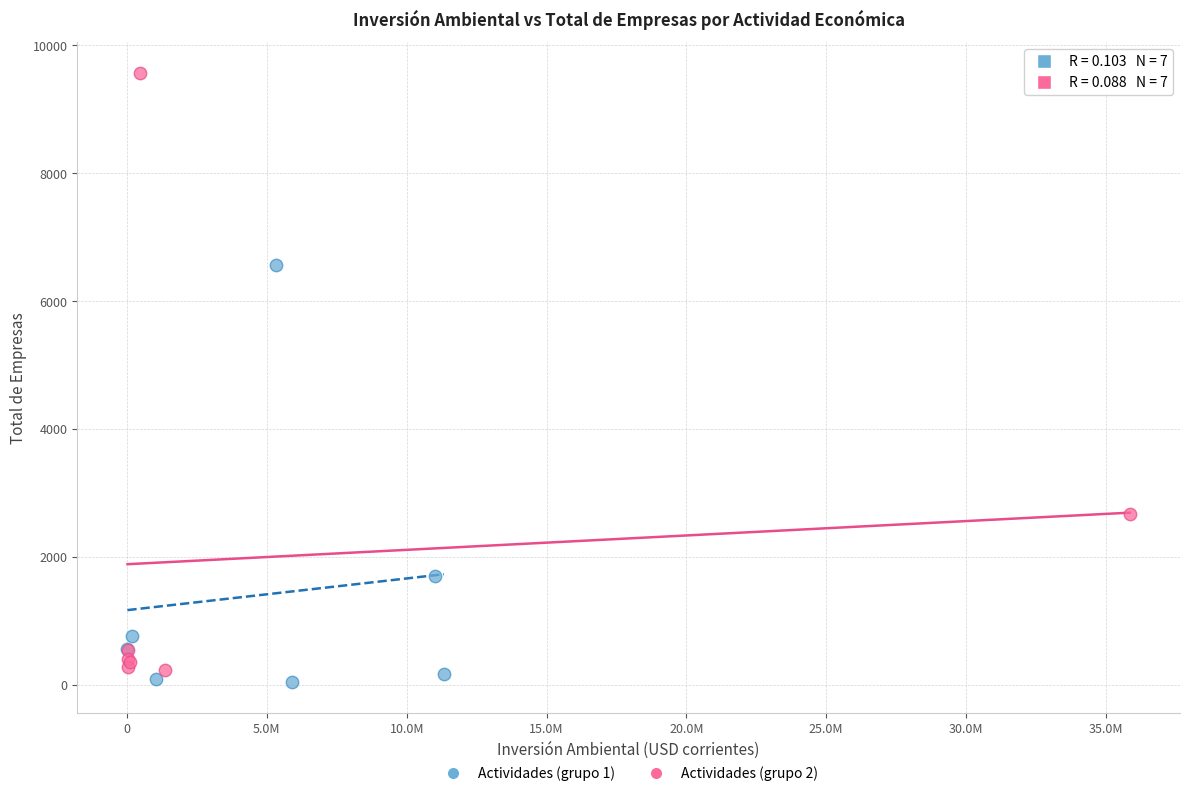

What are all the series names shown in the legend?

Actividades (grupo 1), Actividades (grupo 2)